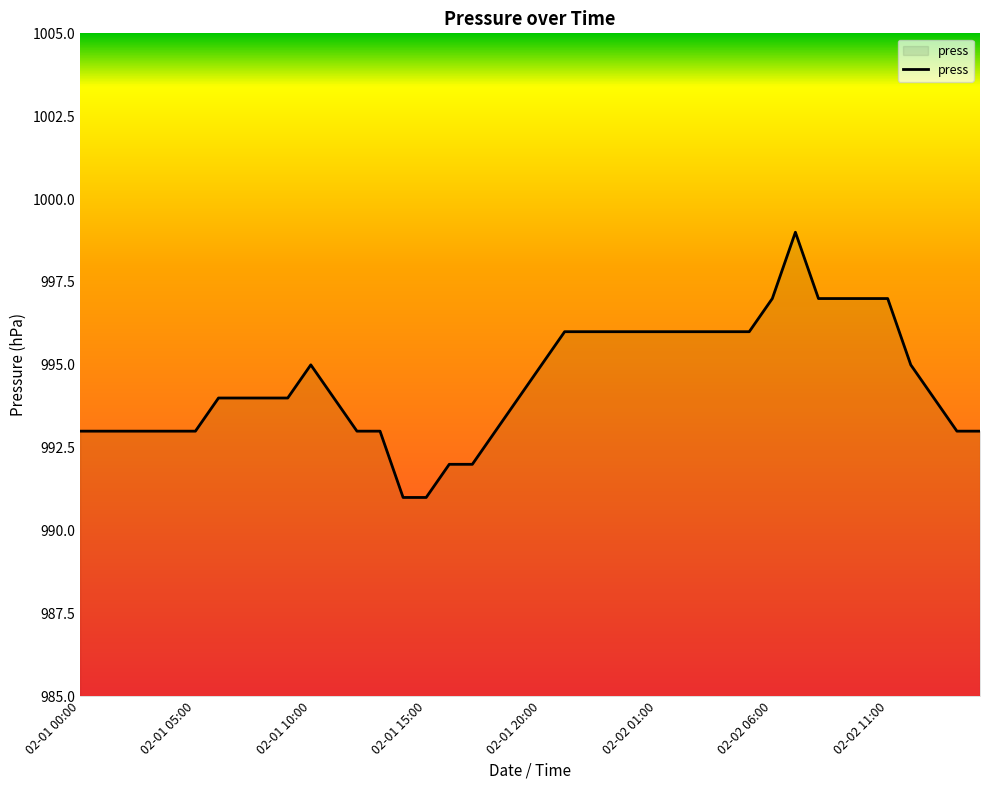

What is the difference between the maximum and minimum values?

8